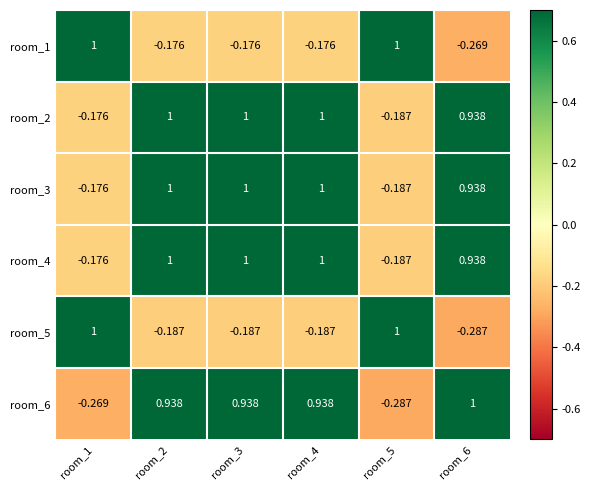

Is the value of room_1 at room_3 greater than the value of room_2 at room_3?

No